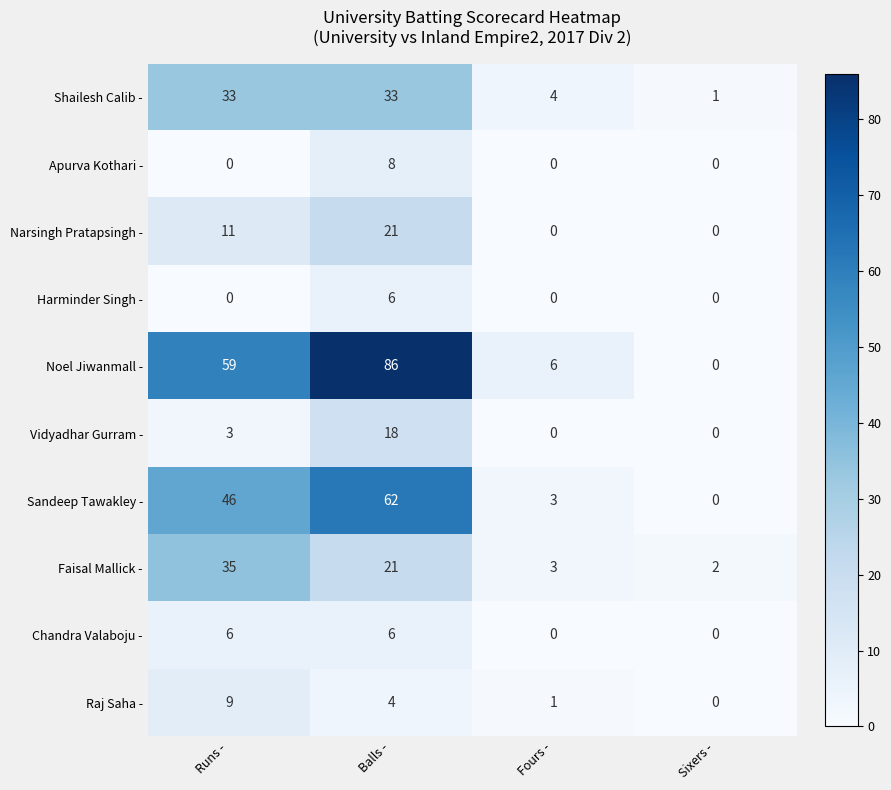

Which series changed the most between Balls - and Fours -?

Noel Jiwanmall -